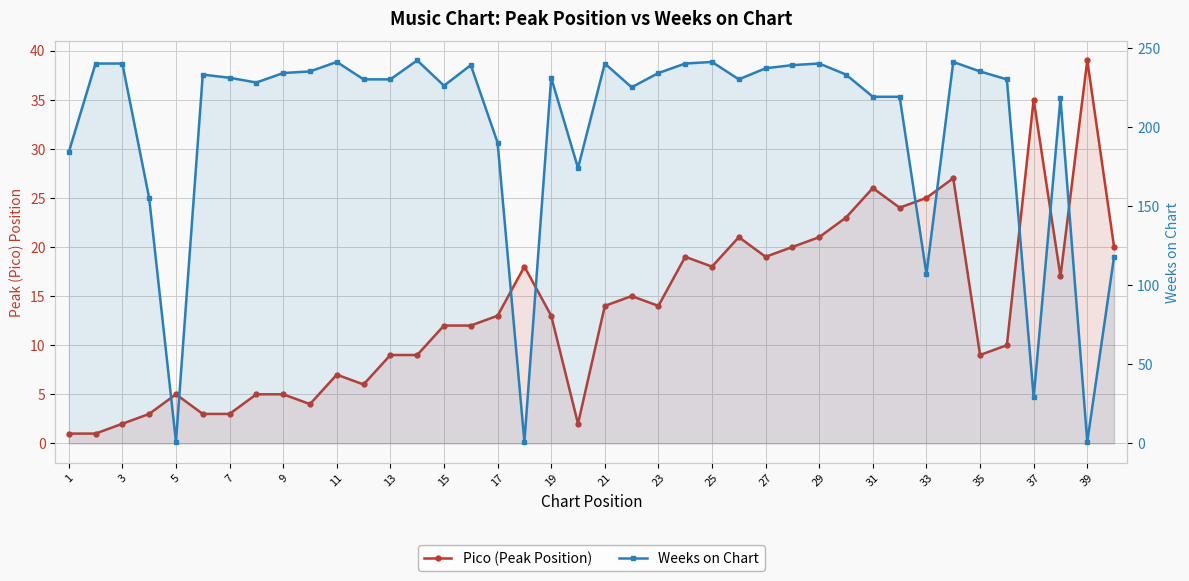

The Weeks on Chart series shows 270 at 17. True or false?

False